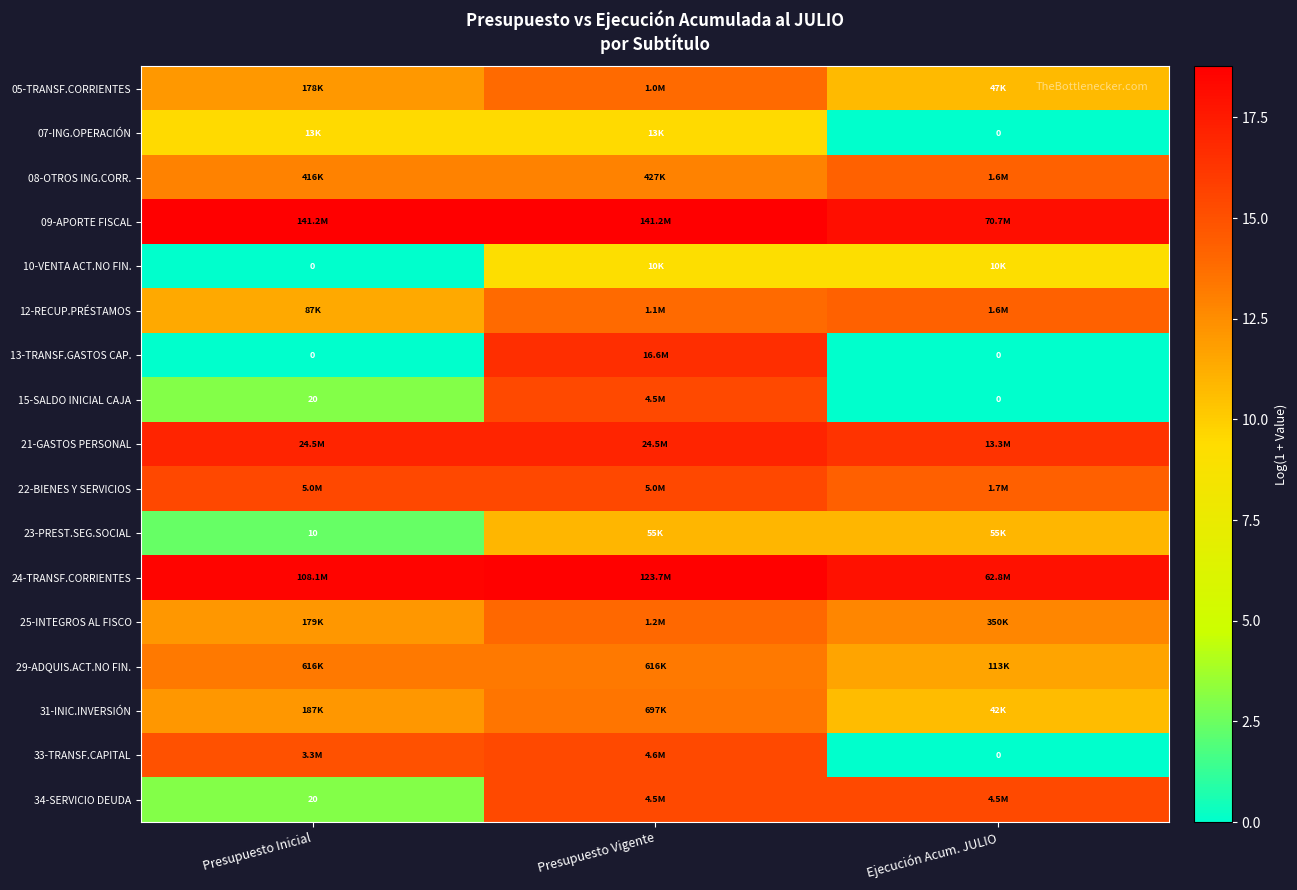

The value of 29-ADQUIS.ACT.NO FIN. at Presupuesto Inicial is 5.3. True or false?

False